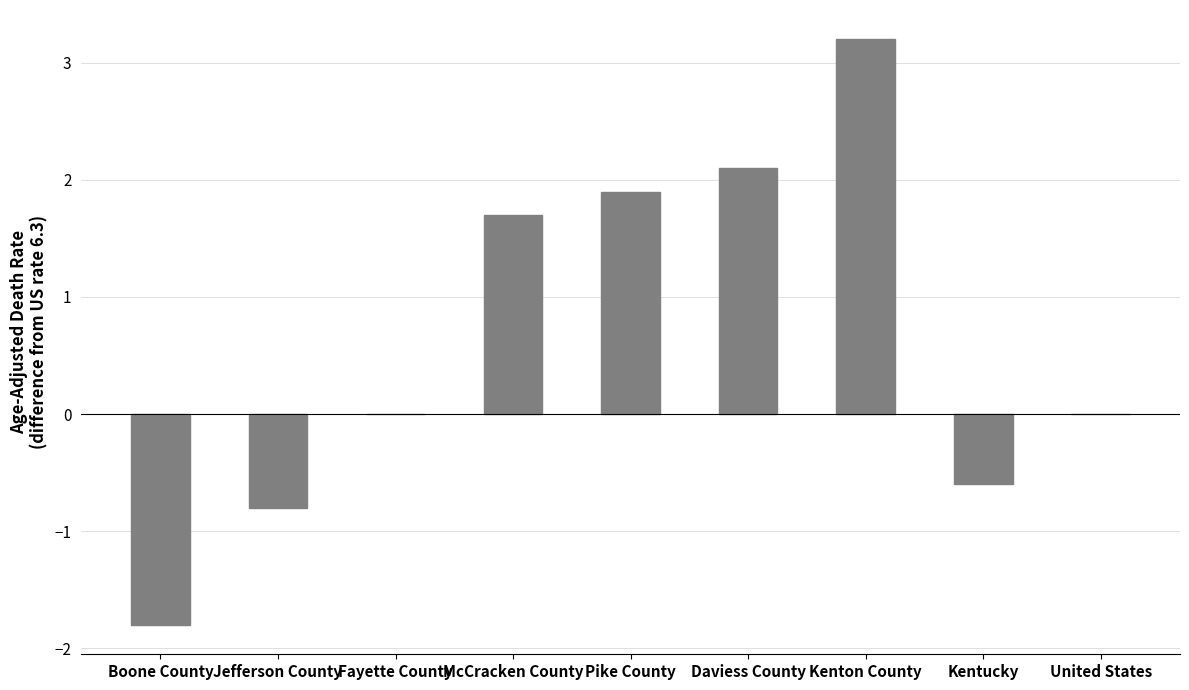

Which category has the highest value across all series?

Kenton County